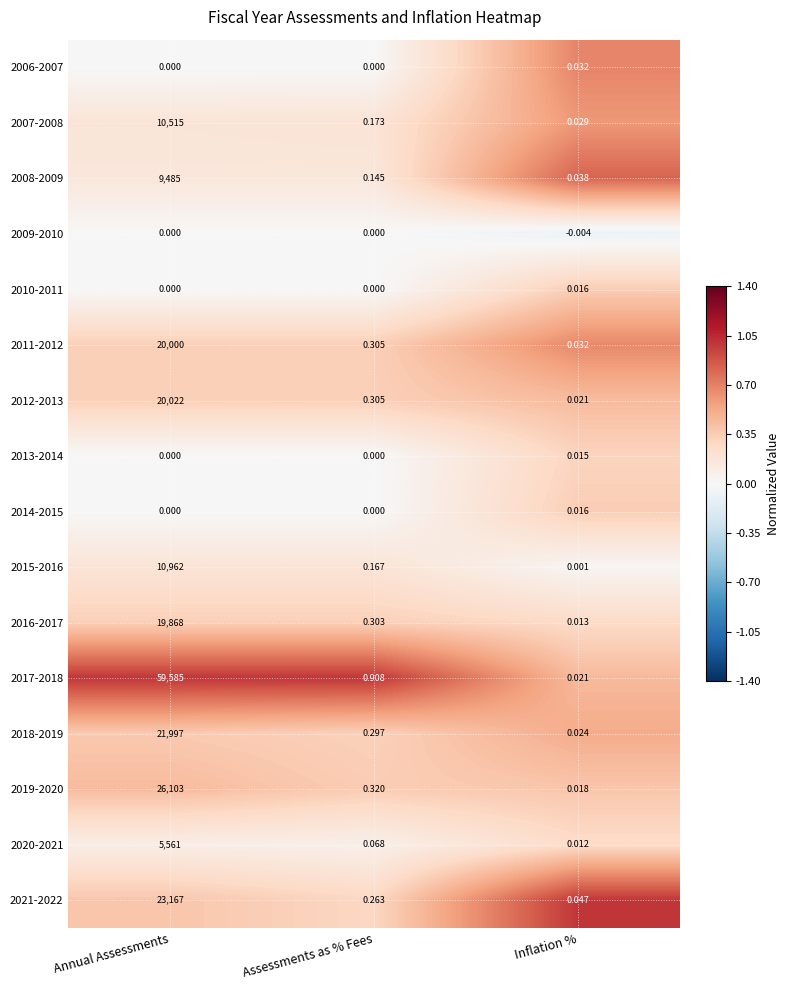

Which category has the lowest value in the 2012-2013 series?

Inflation %